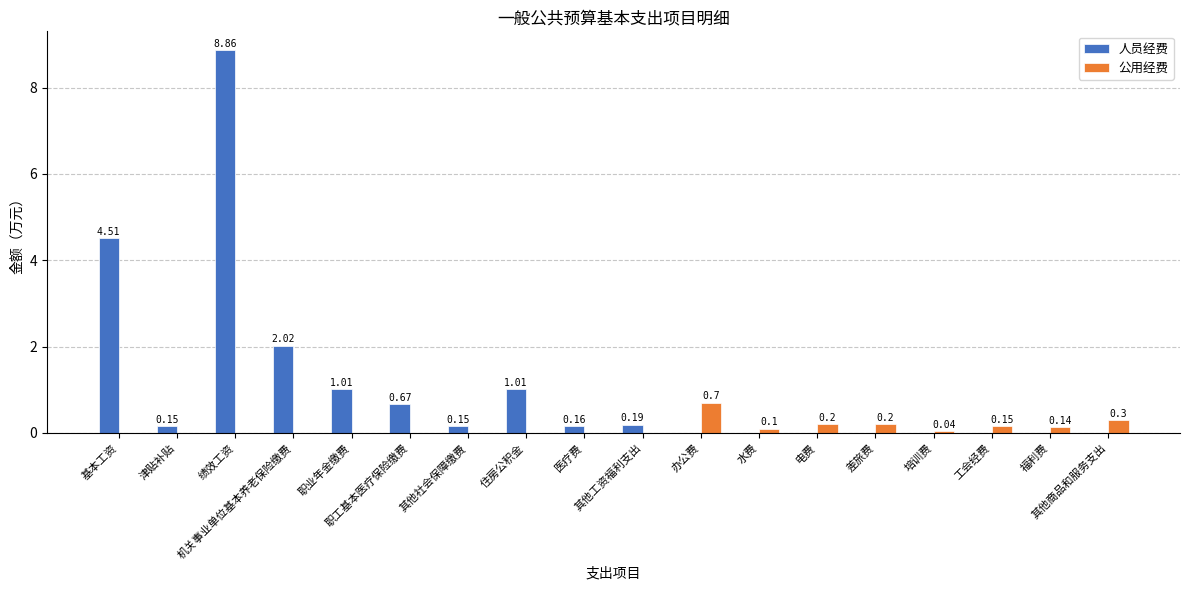

Which series has the largest total across all categories?

人员经费